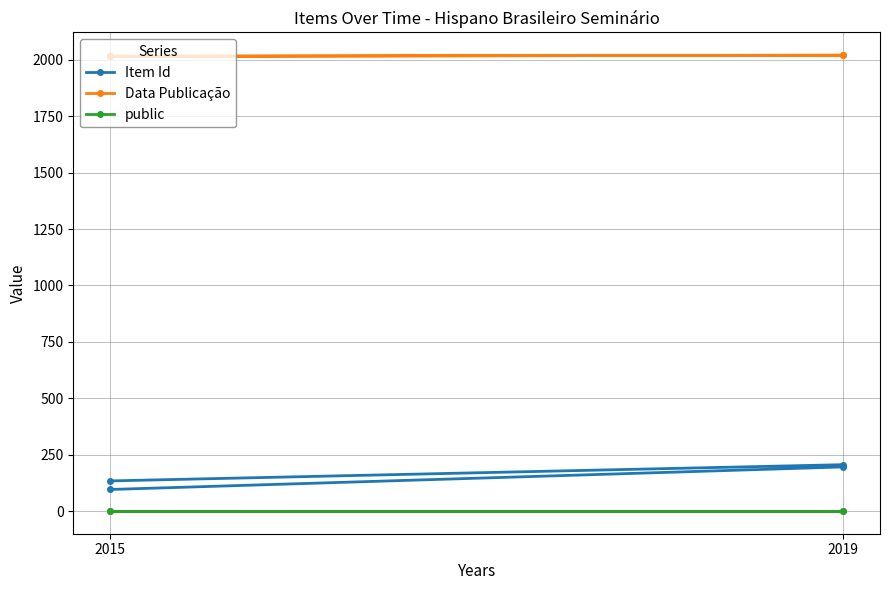

The value of Item Id at 2019 is 86. True or false?

False